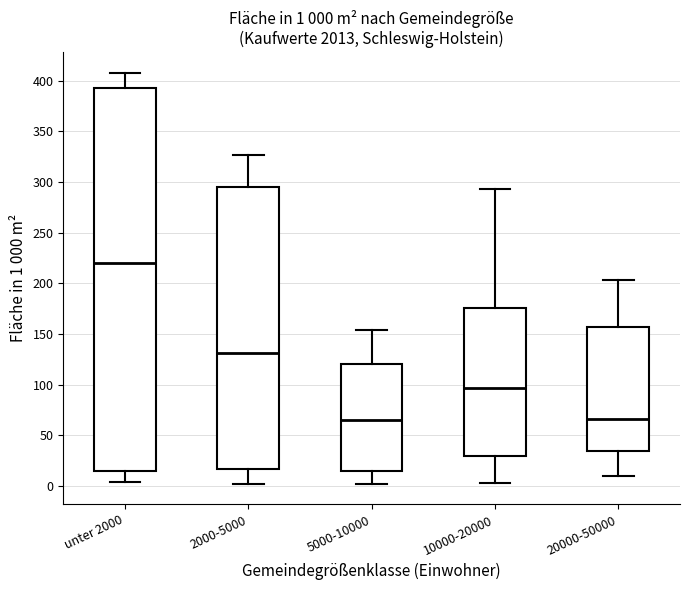

Comparing the boxes themselves (not the whiskers), which one is the tallest?

unter 2000